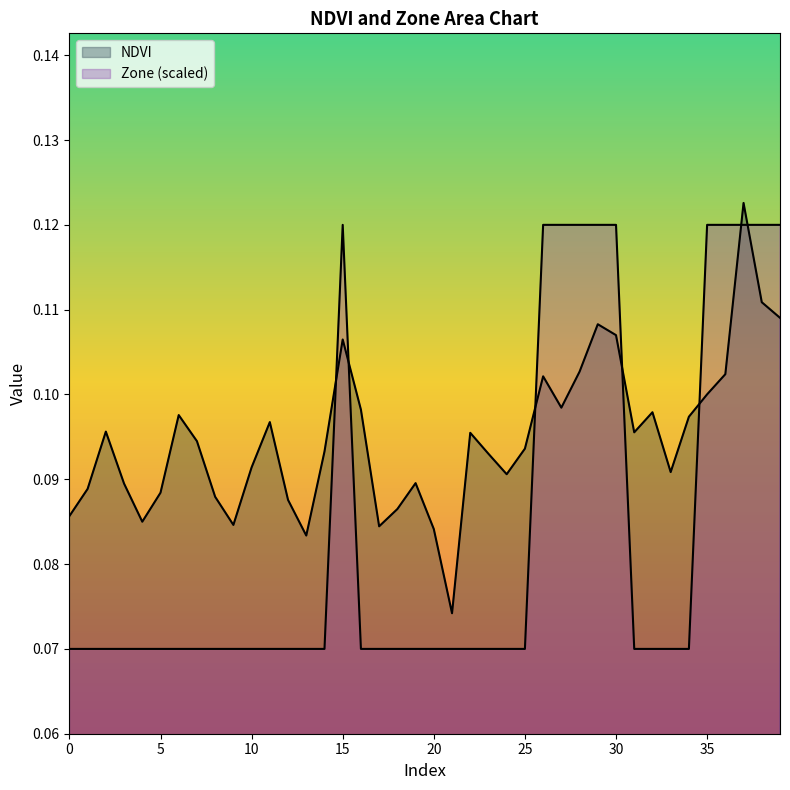

What is the difference between the second highest and minimum values in the Zone series?

0.1